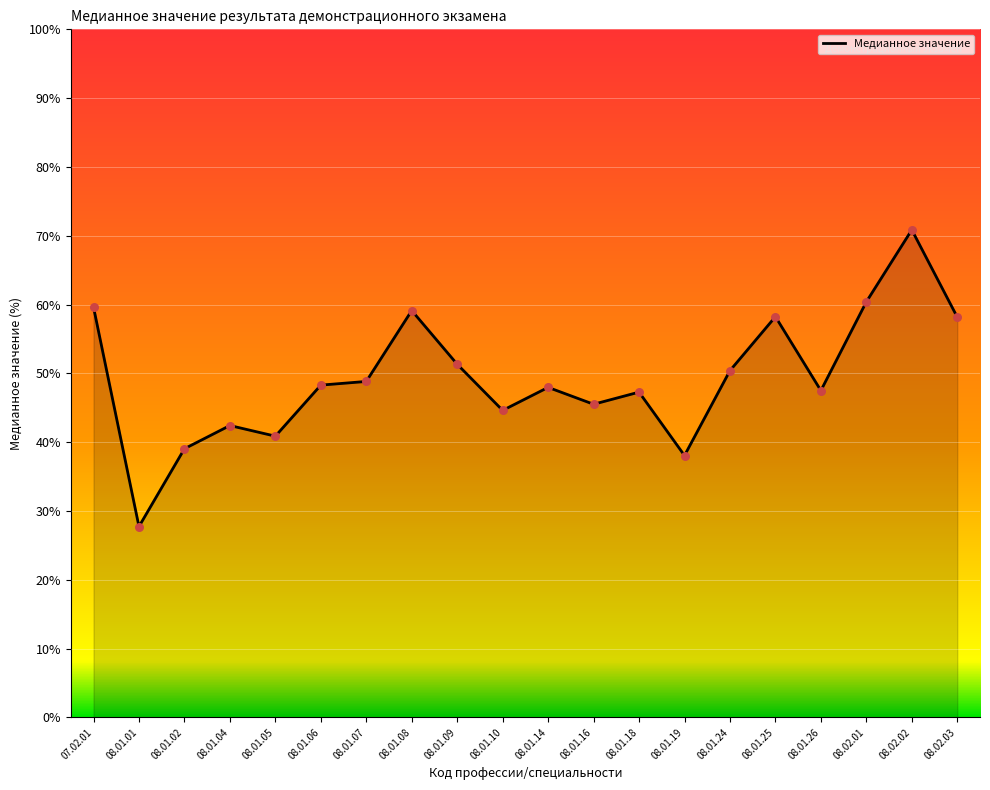

What is the ratio of the value at 08.01.18 to the value at 08.01.09?

0.9